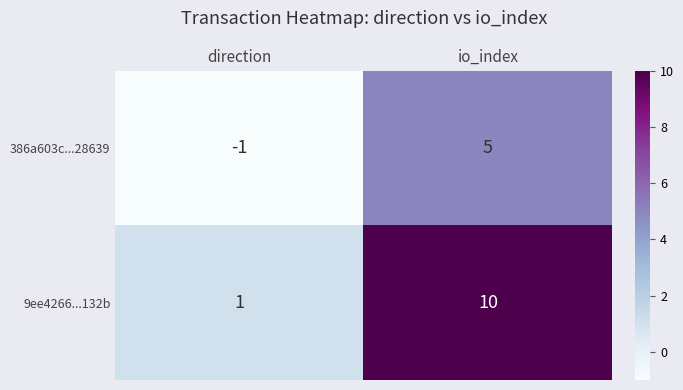

Reading left to right, transcribe all the data shown in this chart.

386a603c...28639: direction=-1	io_index=5
9ee4266...132b: direction=1	io_index=10